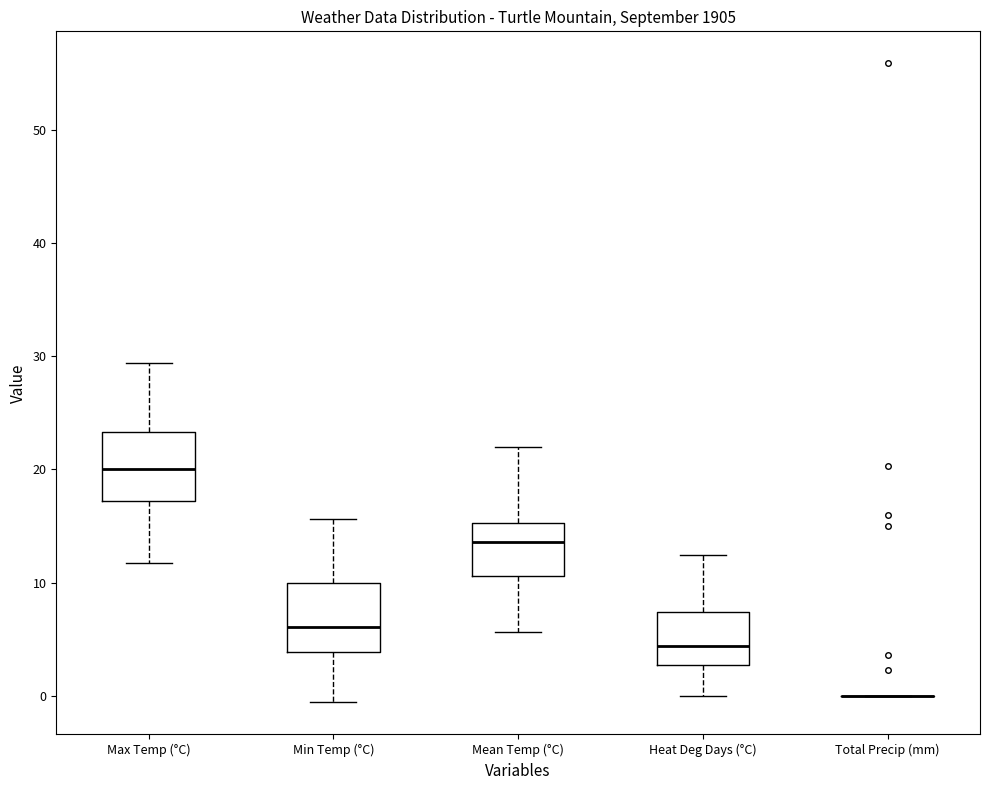

Reading left to right, read every box against the y-axis: the position of its median line, the range the box covers, and the ends of its whiskers. The values are not printed on the chart, so give them approximately, as read against the axis.

Max Temp (°C): median 20, box 17 to 23, whiskers 12 to 29
Min Temp (°C): median 6, box 4 to 10, whiskers -1 to 16
Mean Temp (°C): median 14, box 11 to 15, whiskers 6 to 22
Heat Deg Days (°C): median 4, box 3 to 7, whiskers 0 to 12
Total Precip (mm): box collapsed to a line at 0, whiskers 0 to 0